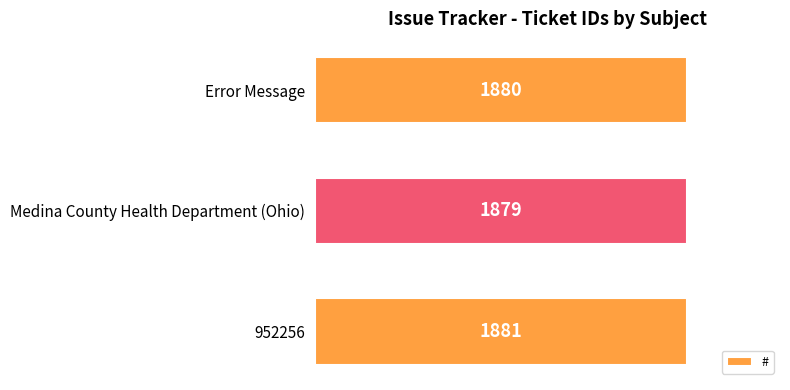

At which label is the value closest to 1880?

Error Message